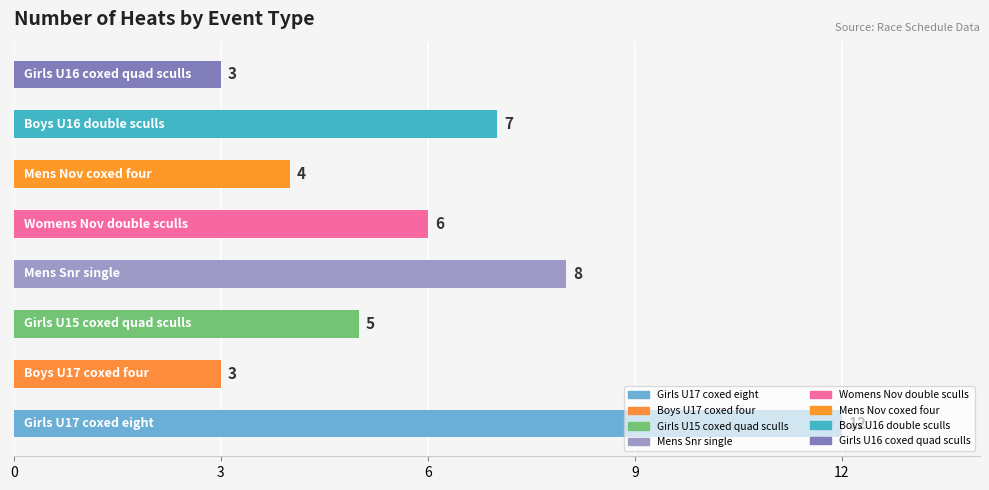

What is the minimum value shown in the chart?

3